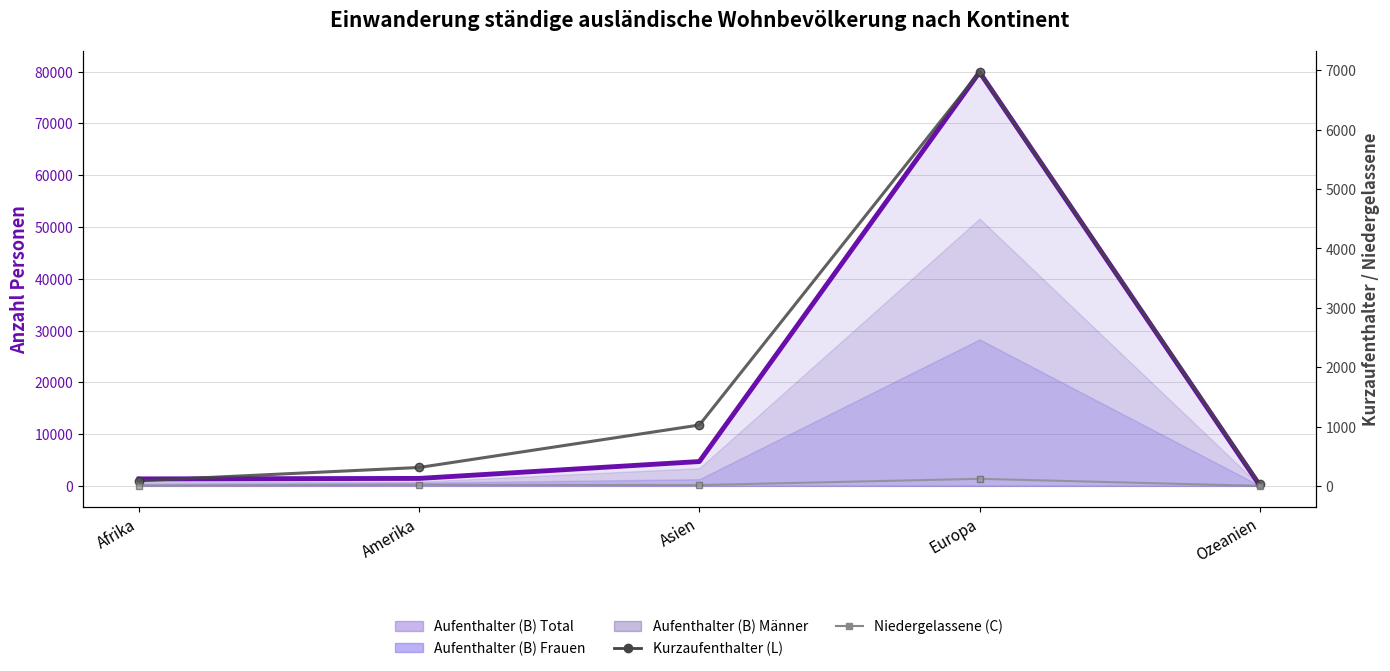

In Kurzaufenthalter (L), how many points are higher than both neighbors (excluding endpoints)?

1